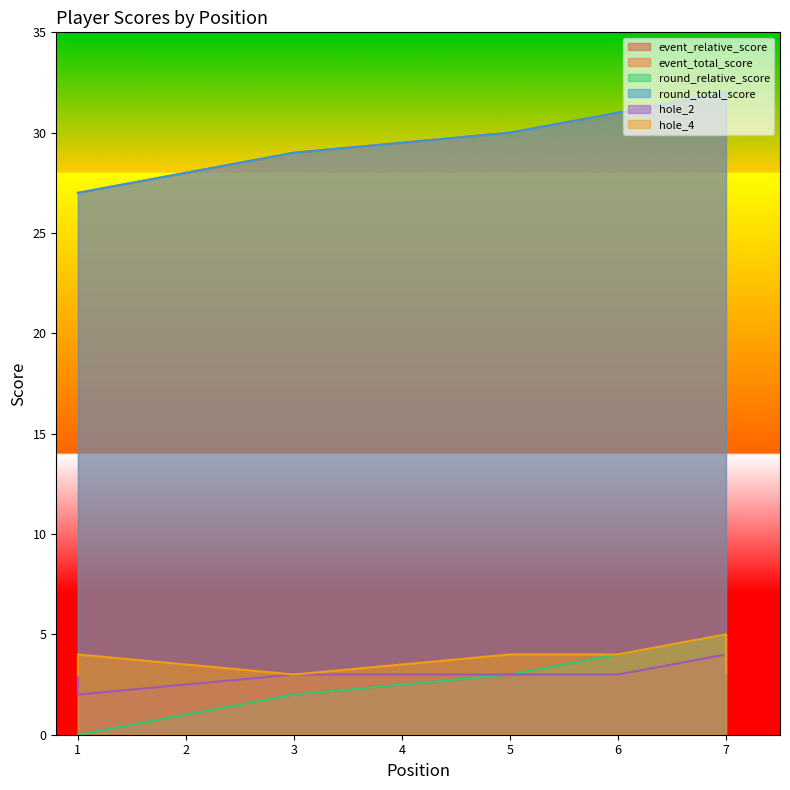

What is the difference between the round_relative_score values at 6 and 7?

1